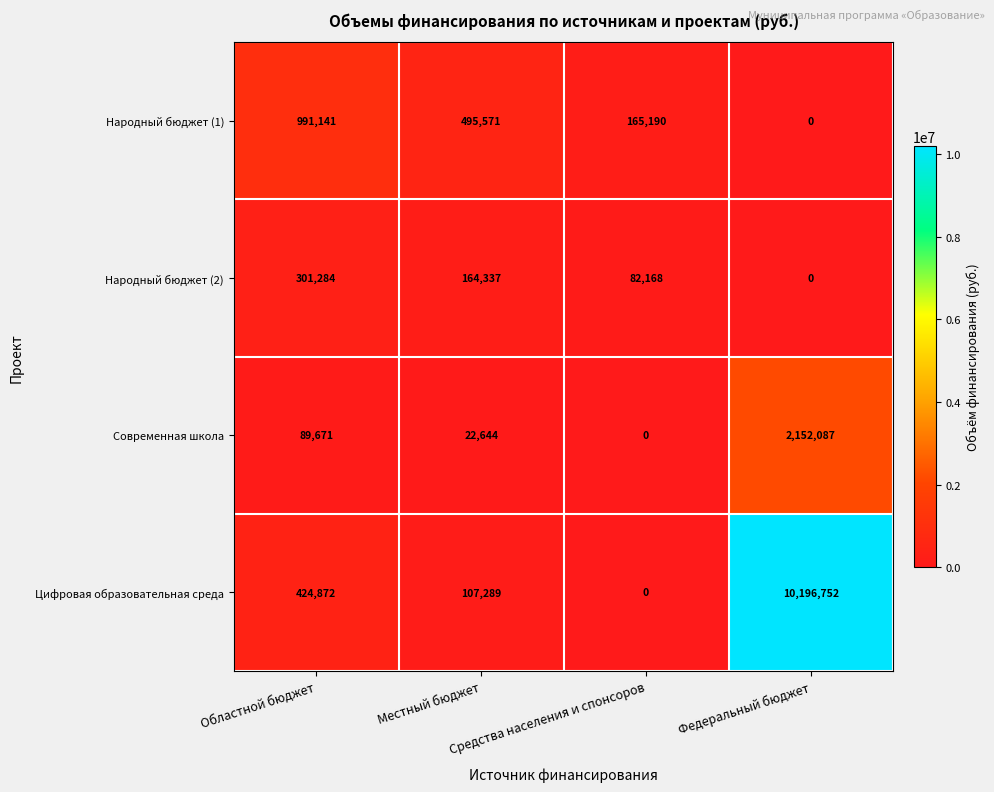

Count the Народный бюджет (2) values in the range 82168 to 301284.

3